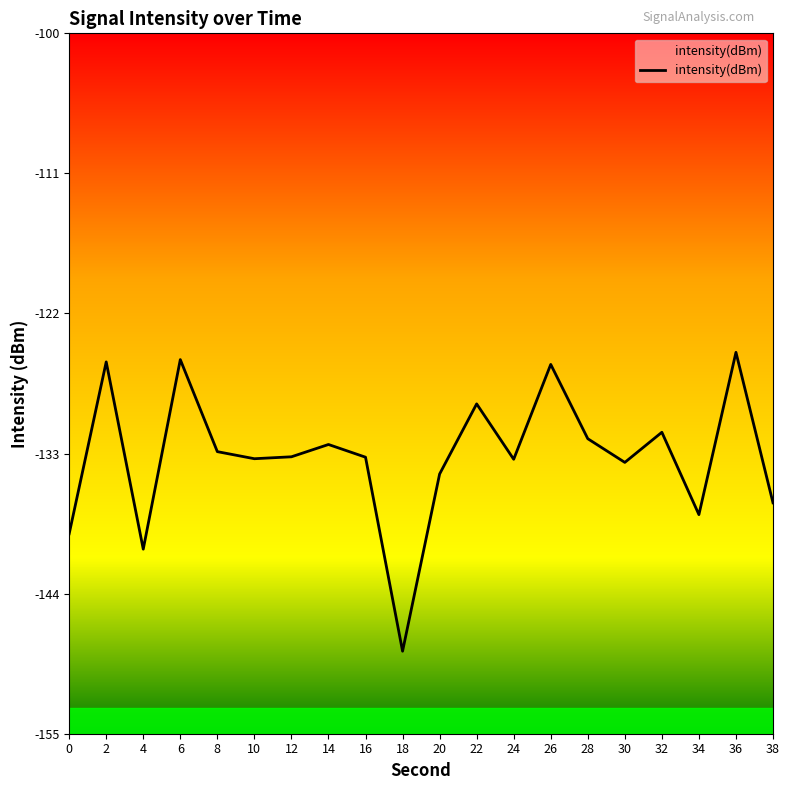

What is the change in value from 26 to 30?

-7.7